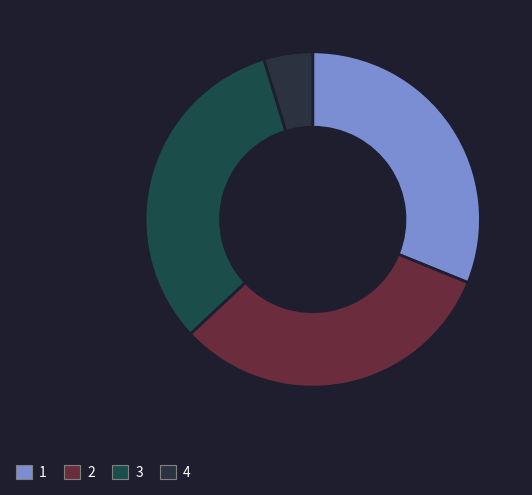

How many segments does this pie chart have?

4